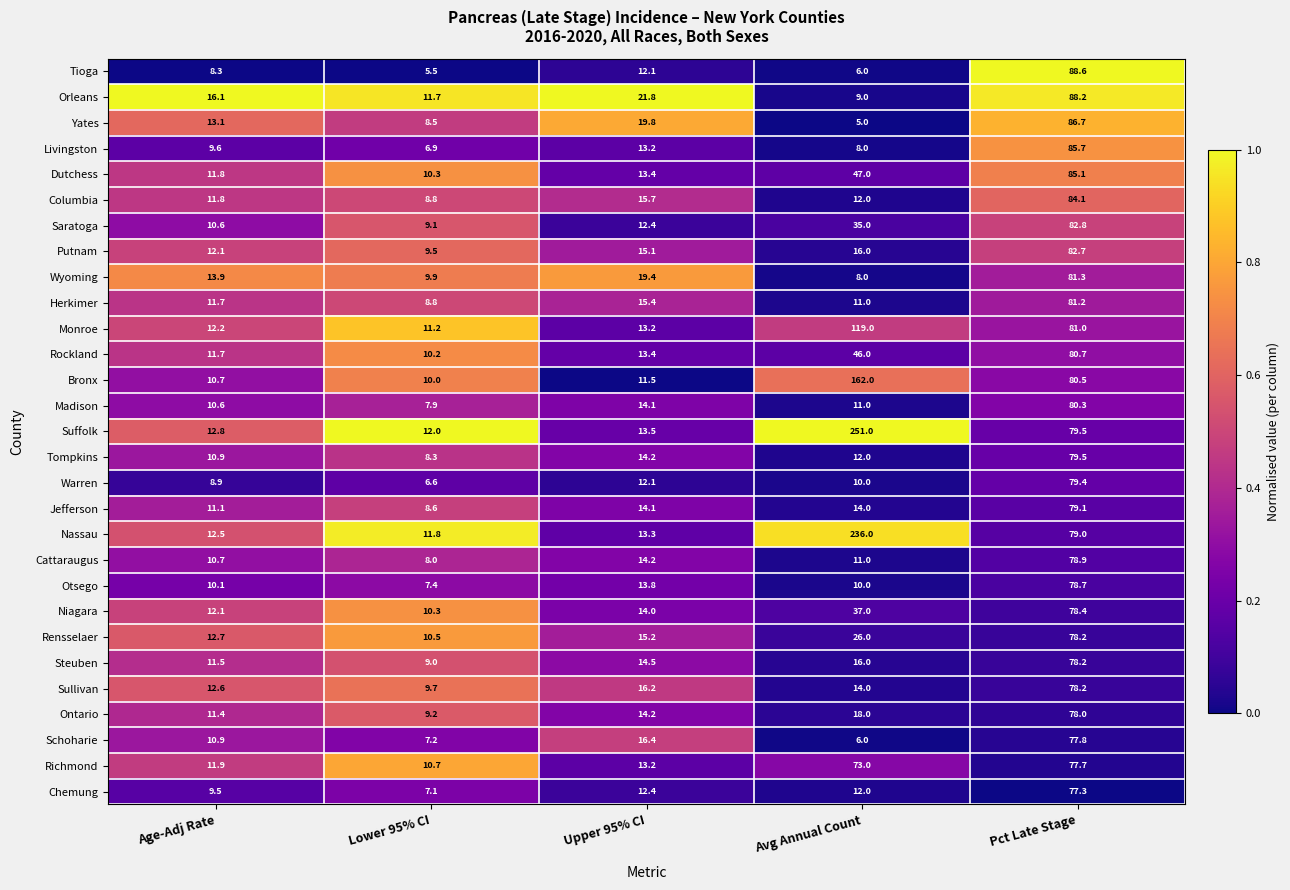

What value does the Ontario series have at Pct Late Stage?

78.0